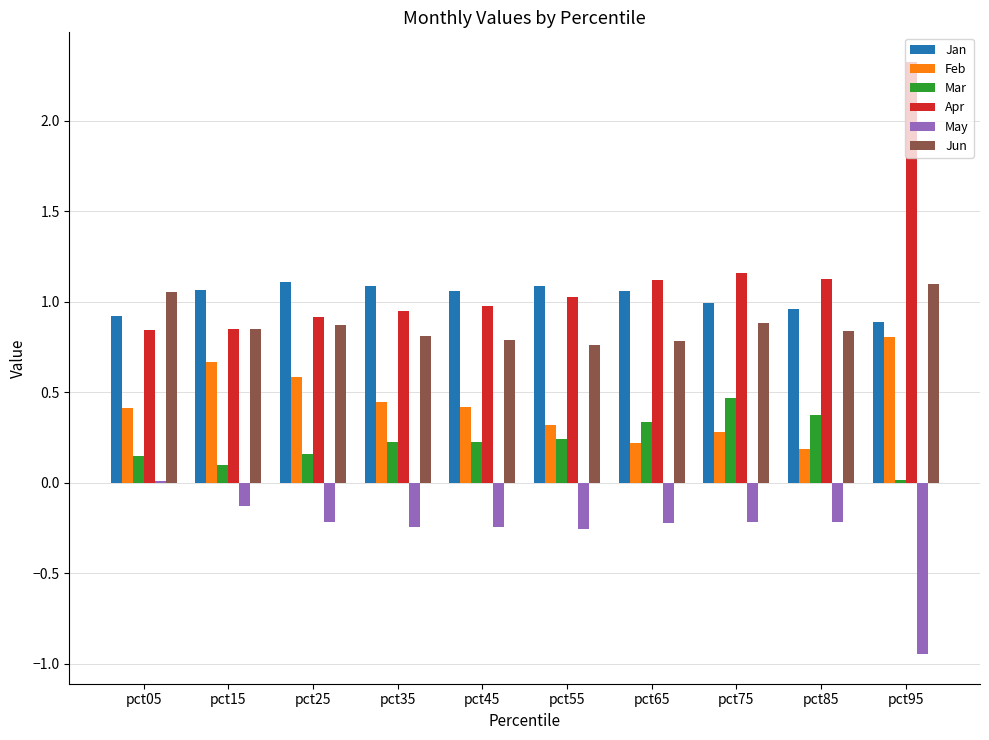

True or false: Feb has a value of 0.3 at pct95.

False